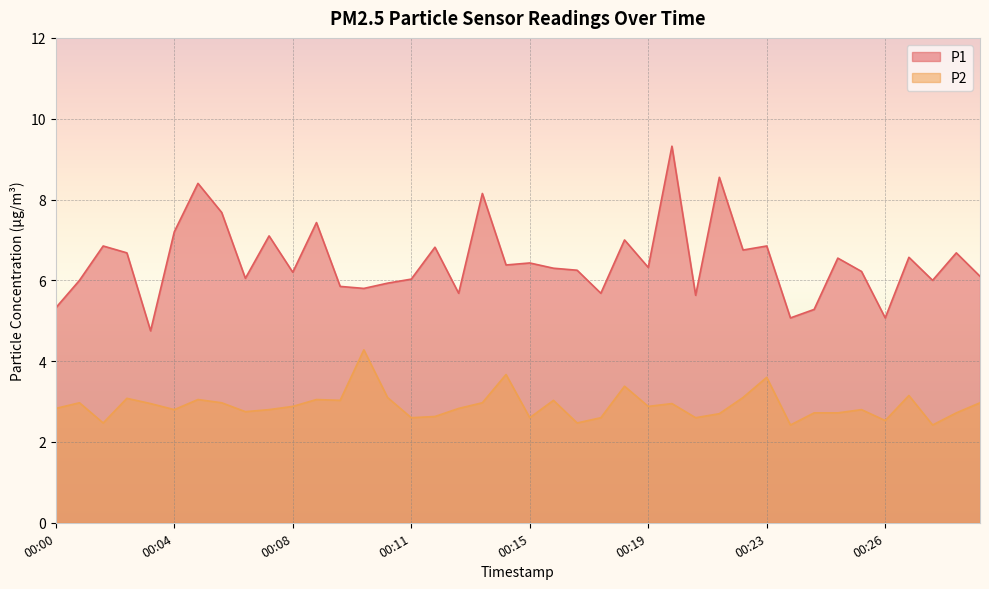

What is the difference between the P2 values at 00:10 and 00:16?

1.3